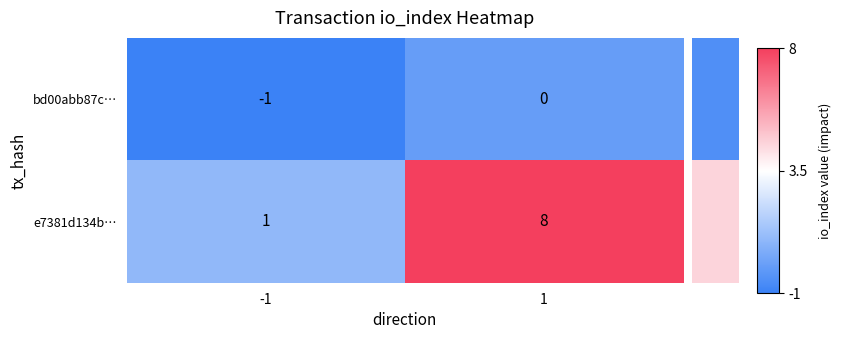

Reading left to right, what are all the values shown in this chart?

bd00abb87c…: -1	0
e7381d134b…: 1	8